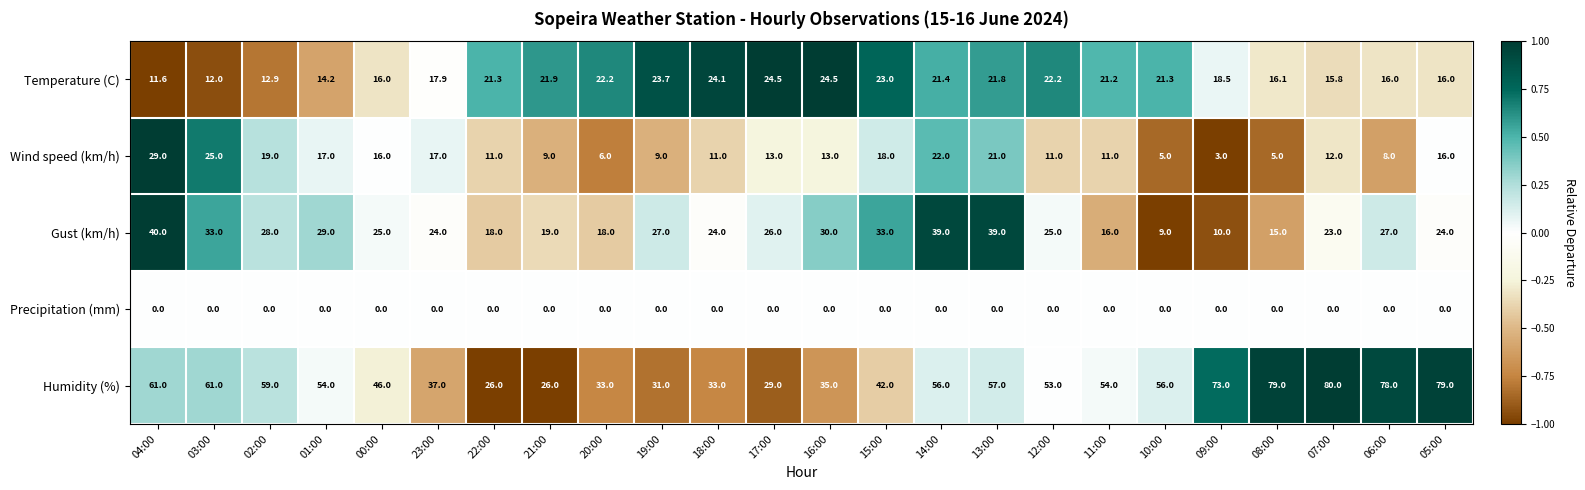

At which category is the sum across all series the highest?

04:00